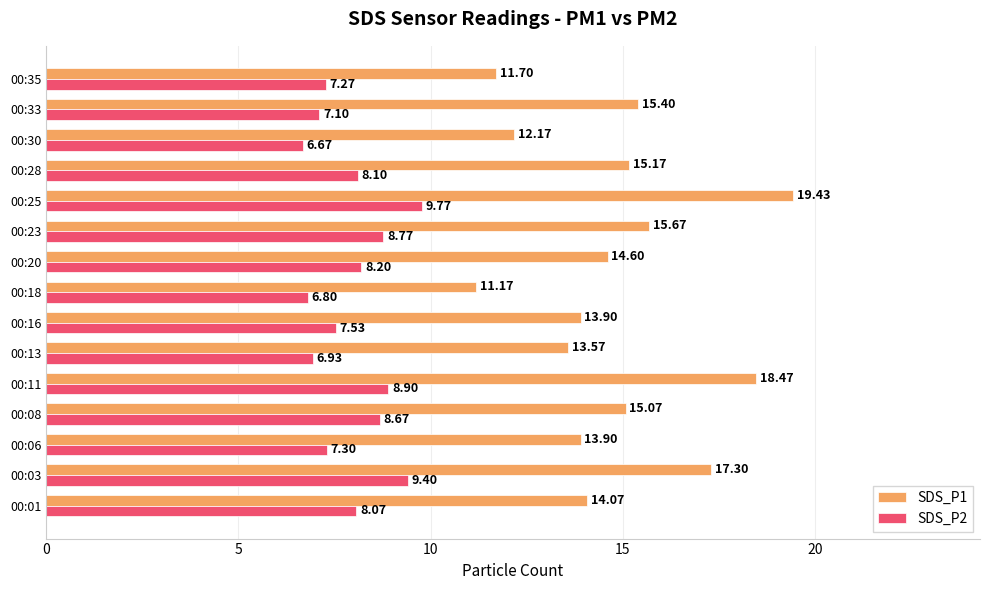

What is the difference between the highest and lowest values at 00:30?

5.5